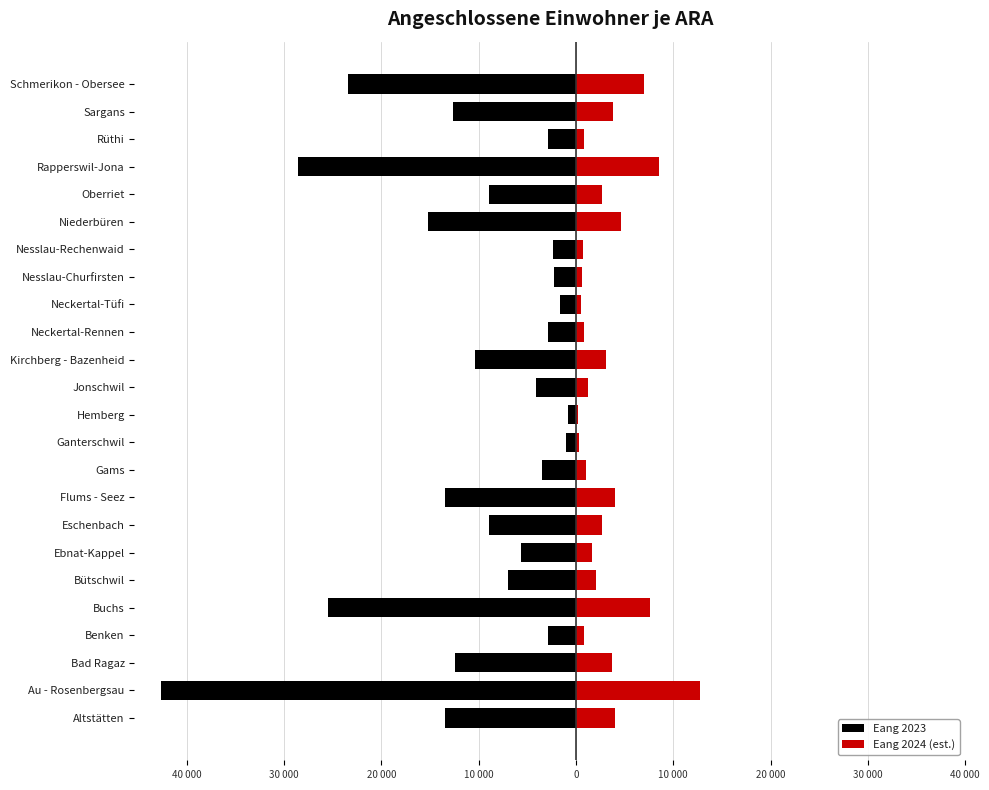

How many groups of bars are there?

24